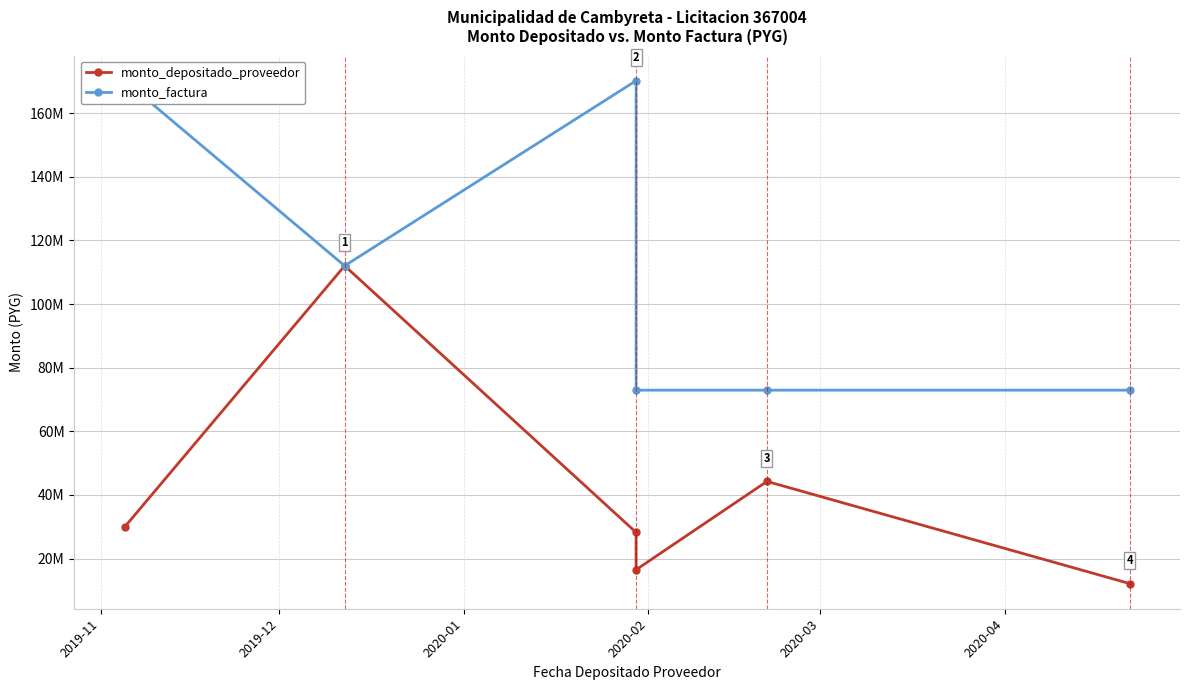

Where does the monto_depositado_proveedor series first go above 29924259?

2019-12